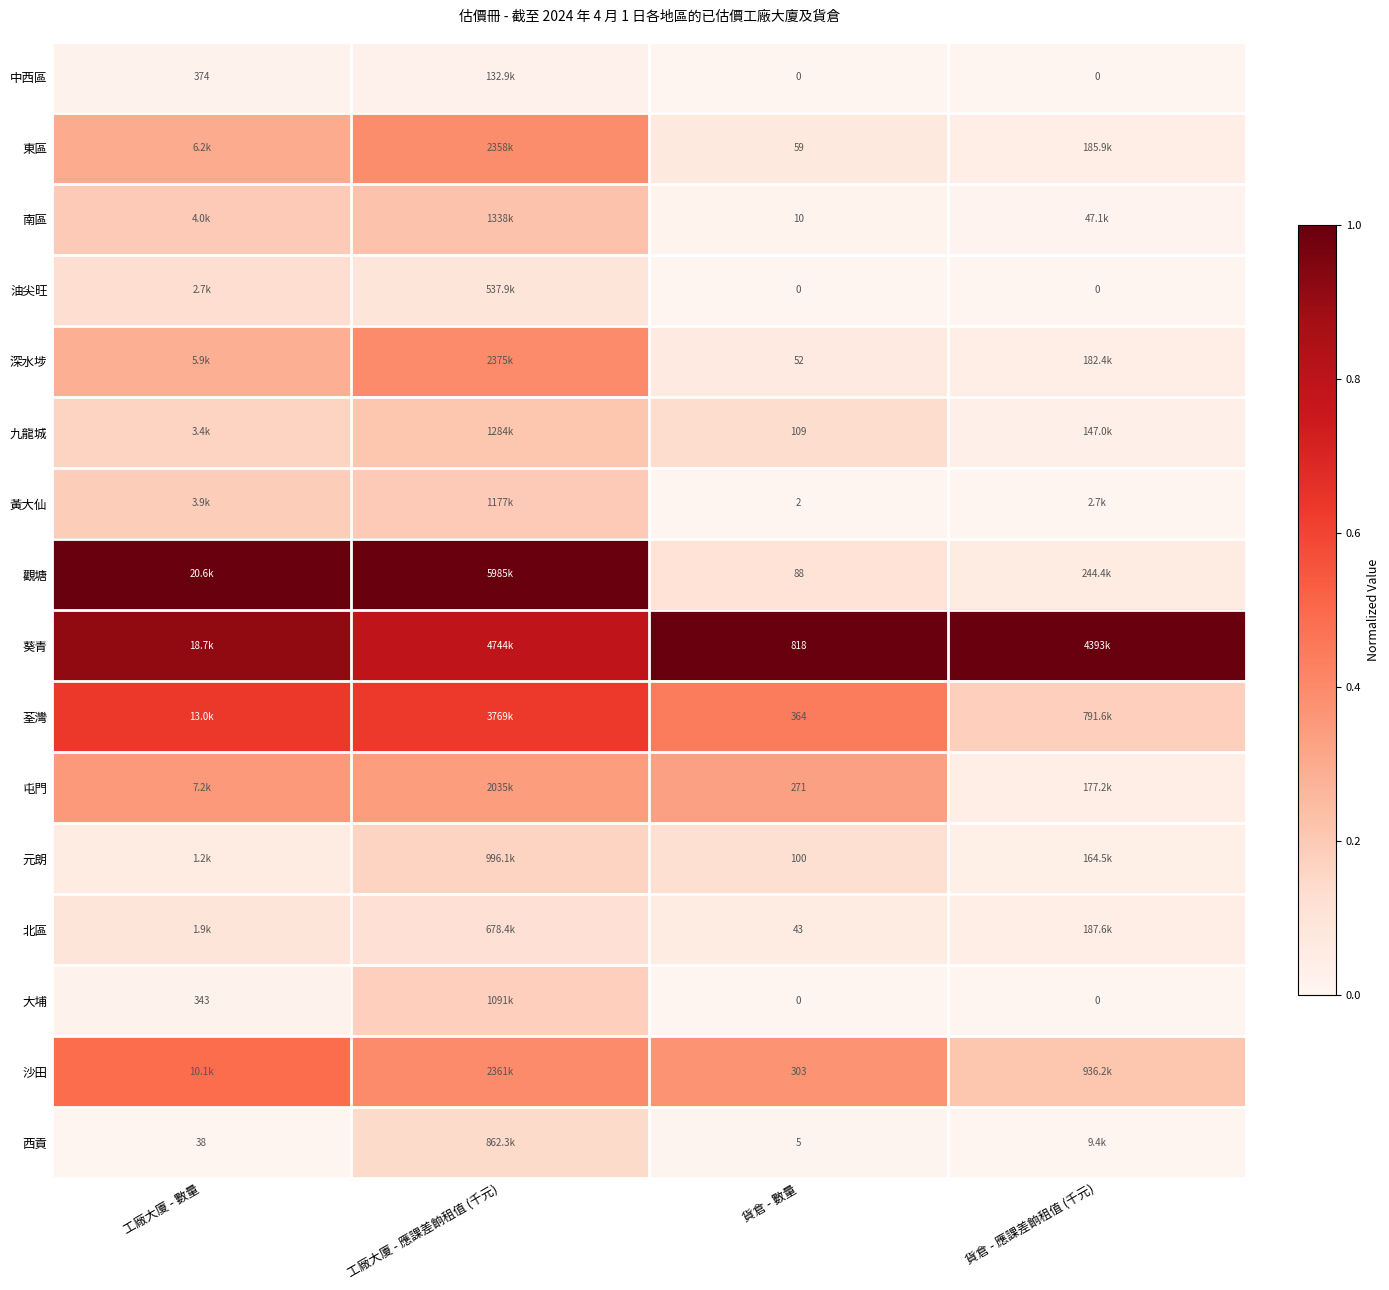

What is the difference between the second highest and minimum values in the 荃灣 series?

0.4